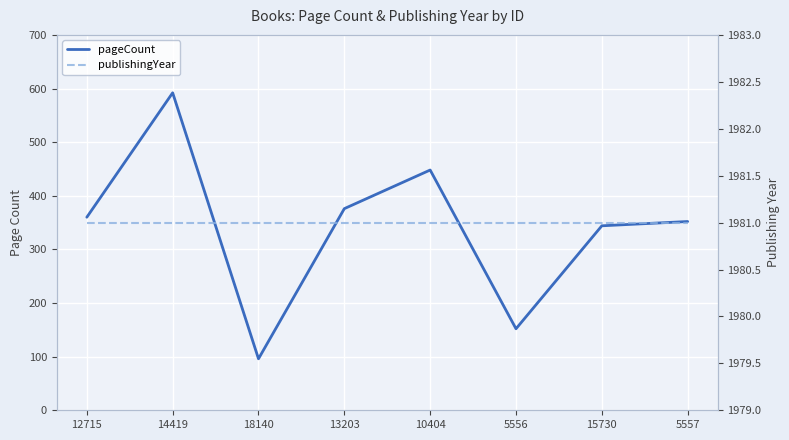

True or false: publishingYear and pageCount intersect in this chart.

False